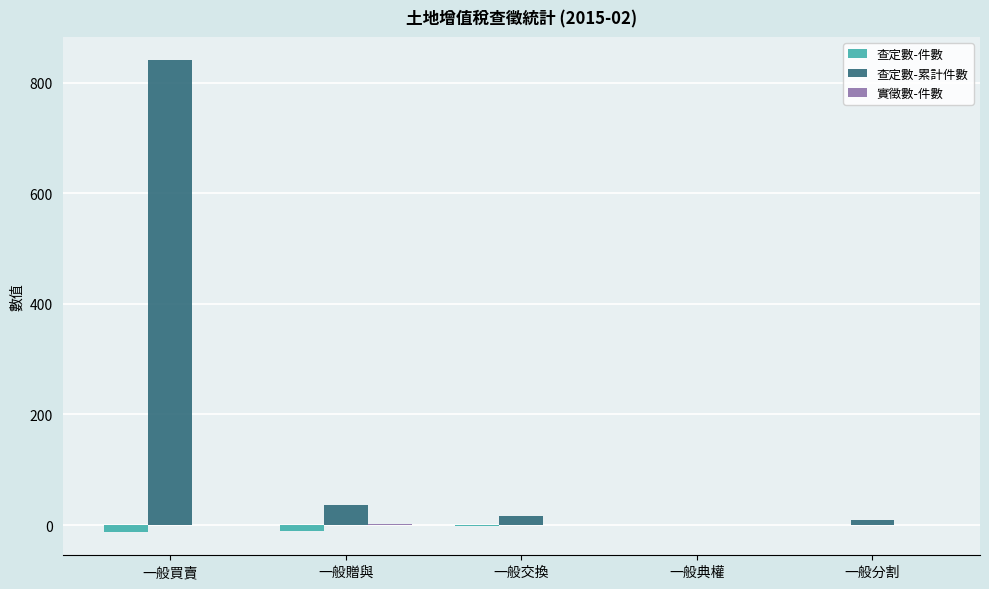

Where is 查定數-累計件數 nearest to the value 420?

一般贈與